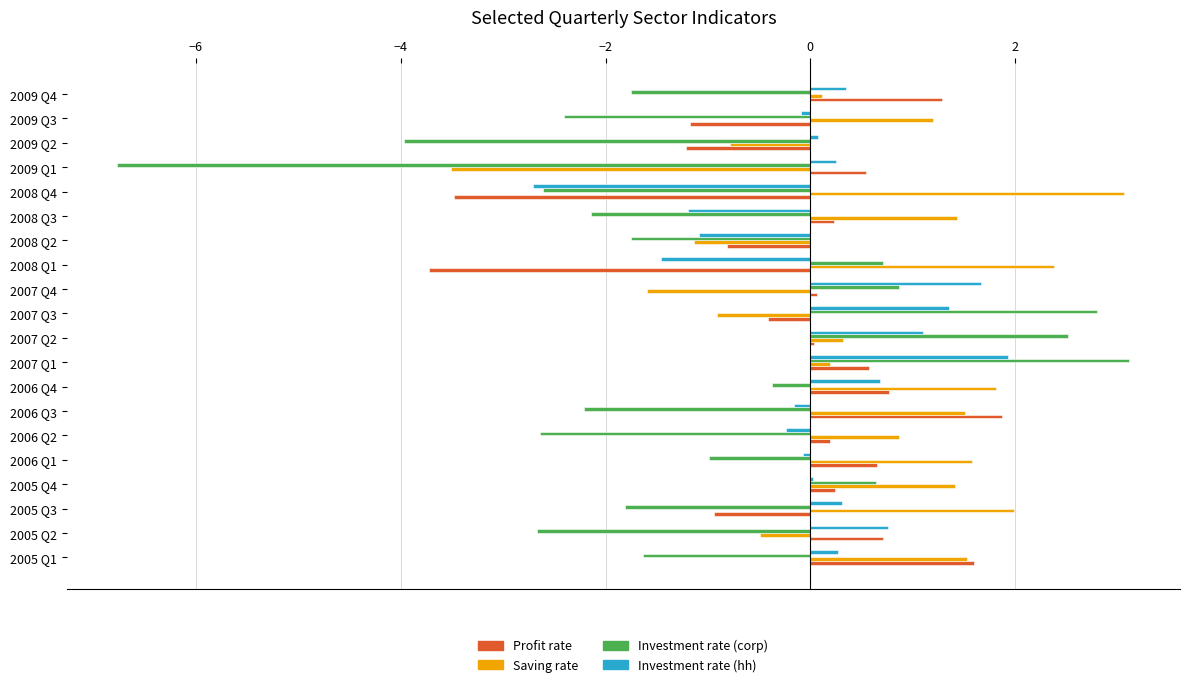

Which category has the highest value in the Saving rate series?

2008 Q4